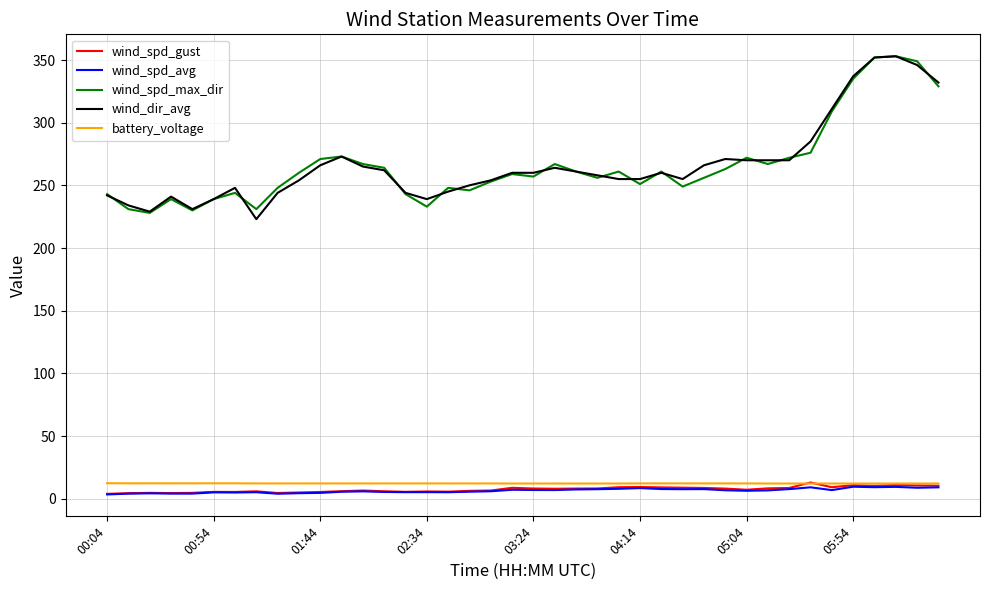

What is the greatest value displayed?

353.0